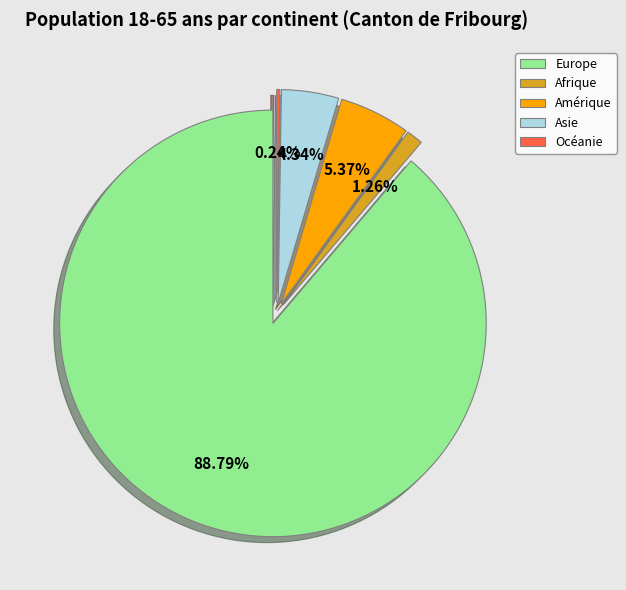

Is it true that Amérique is 14% of the pie?

False